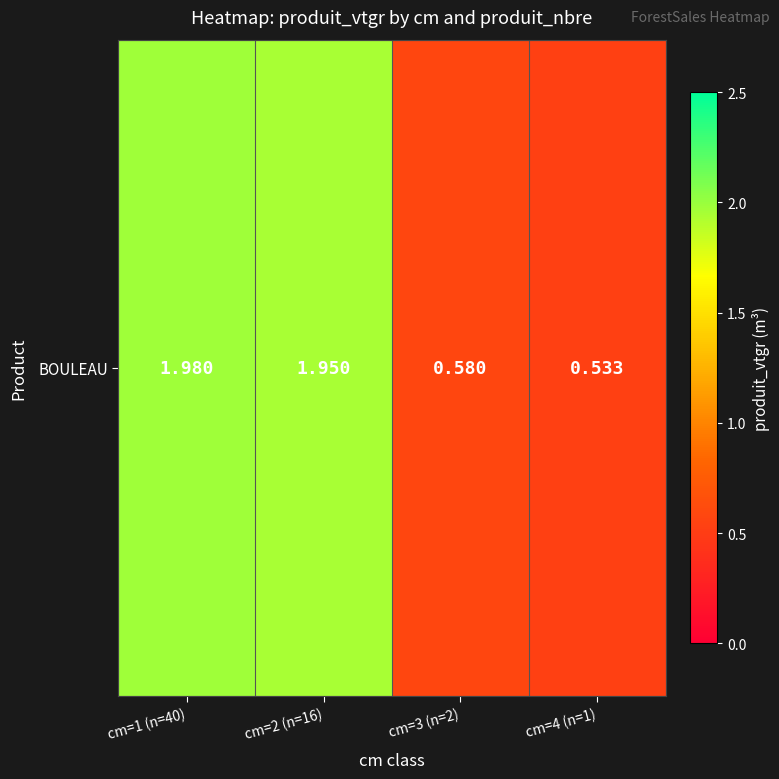

List the labels in order of value, smallest first.

cm=4 (n=1), cm=3 (n=2), cm=2 (n=16), cm=1 (n=40)